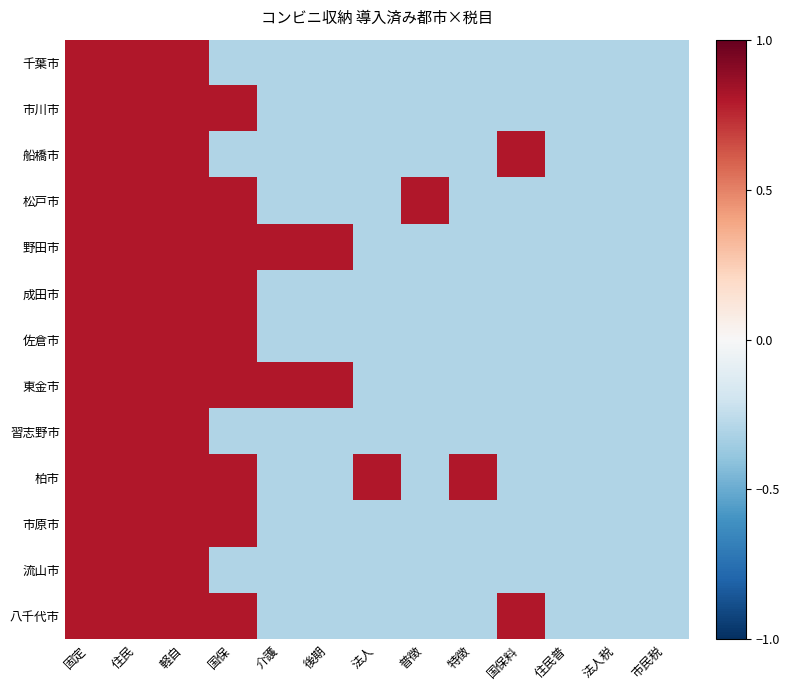

Which series has the largest total across all categories?

野田市